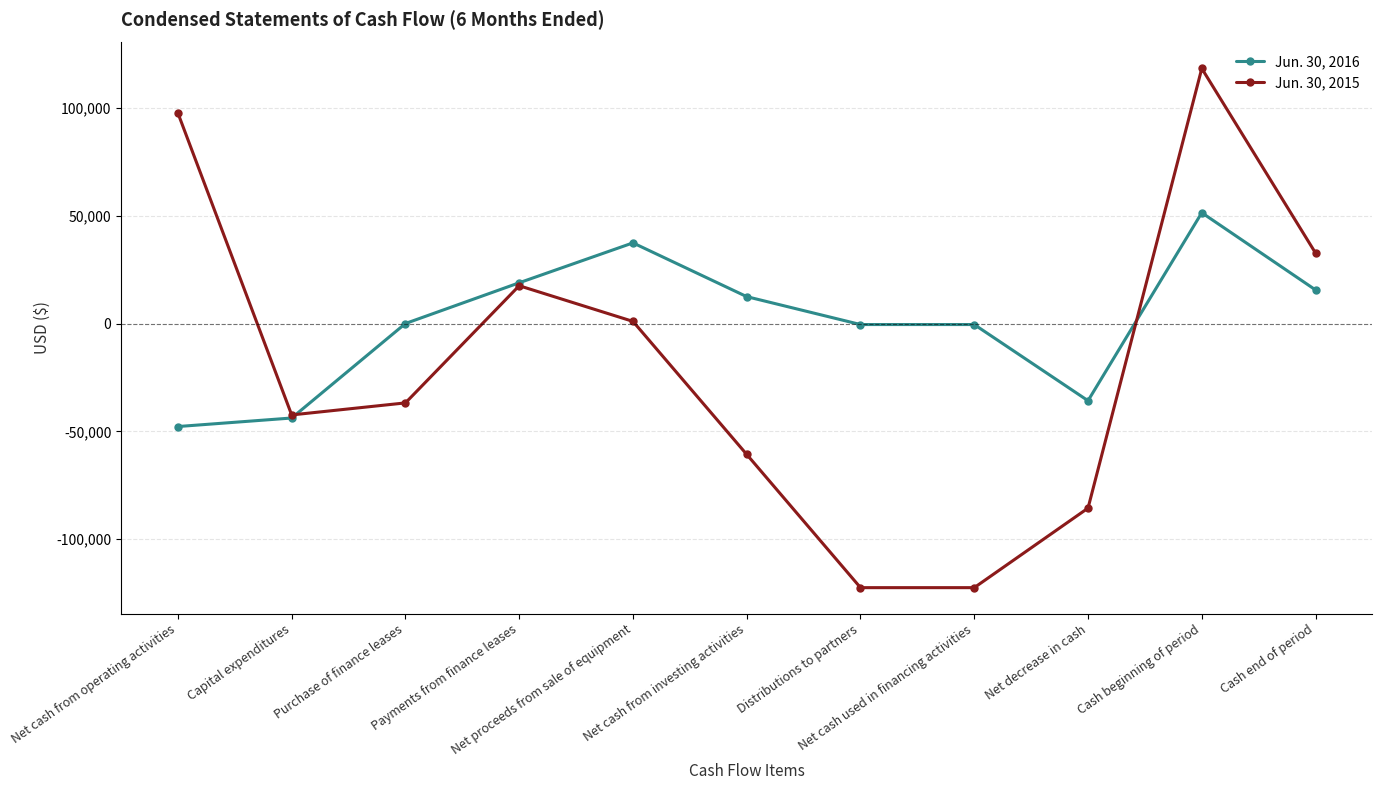

Does the chart display data point markers on the line(s)?

Yes